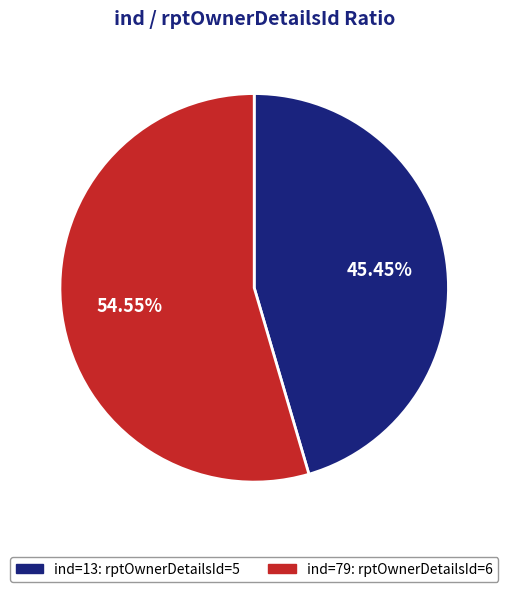

Is there a majority slice in this chart?

Yes